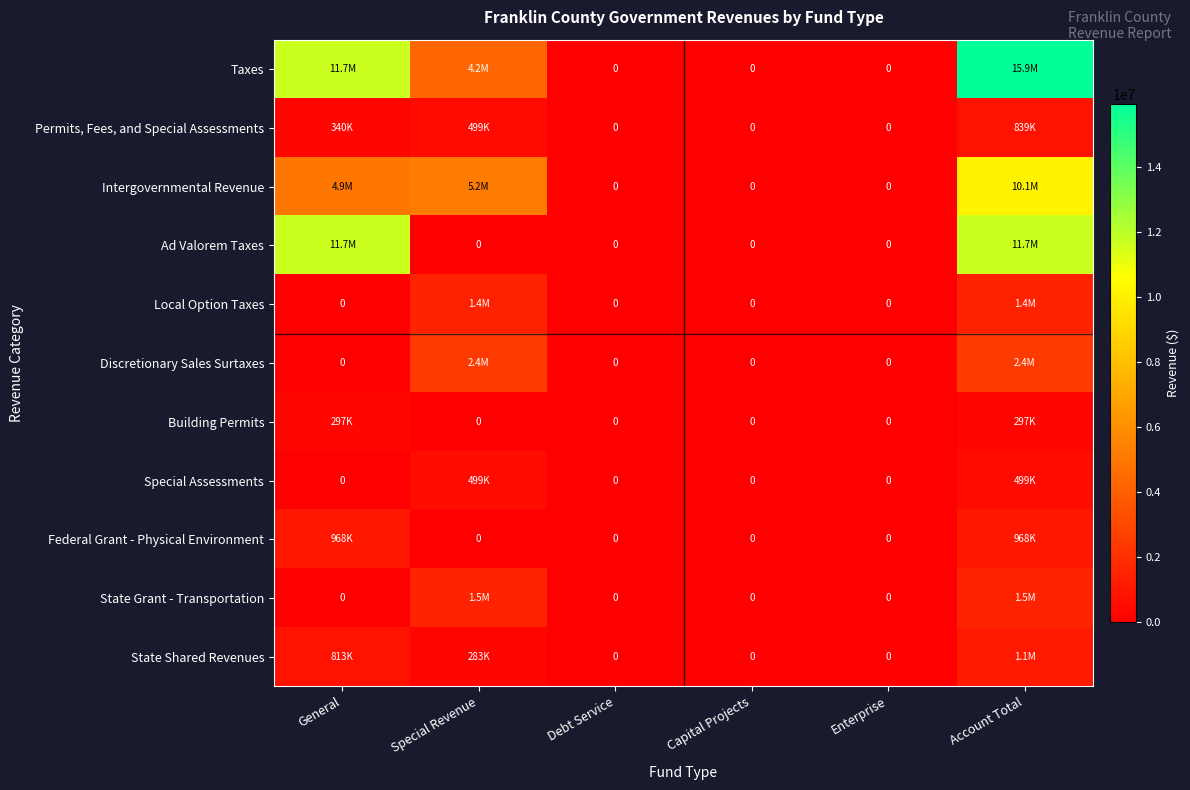

List the series in order of their peak value, lowest first.

Building Permits, Special Assessments, Permits, Fees, and Special Assessments, Federal Grant - Physical Environment, State Shared Revenues, Local Option Taxes, State Grant - Transportation, Discretionary Sales Surtaxes, Intergovernmental Revenue, Ad Valorem Taxes, Taxes